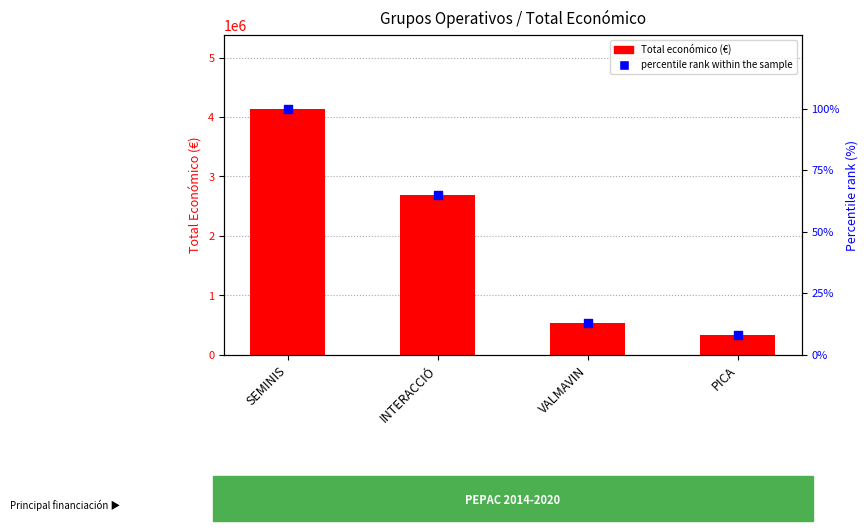

What are all the series names shown in the legend?

Total económico (€), percentile rank within the sample